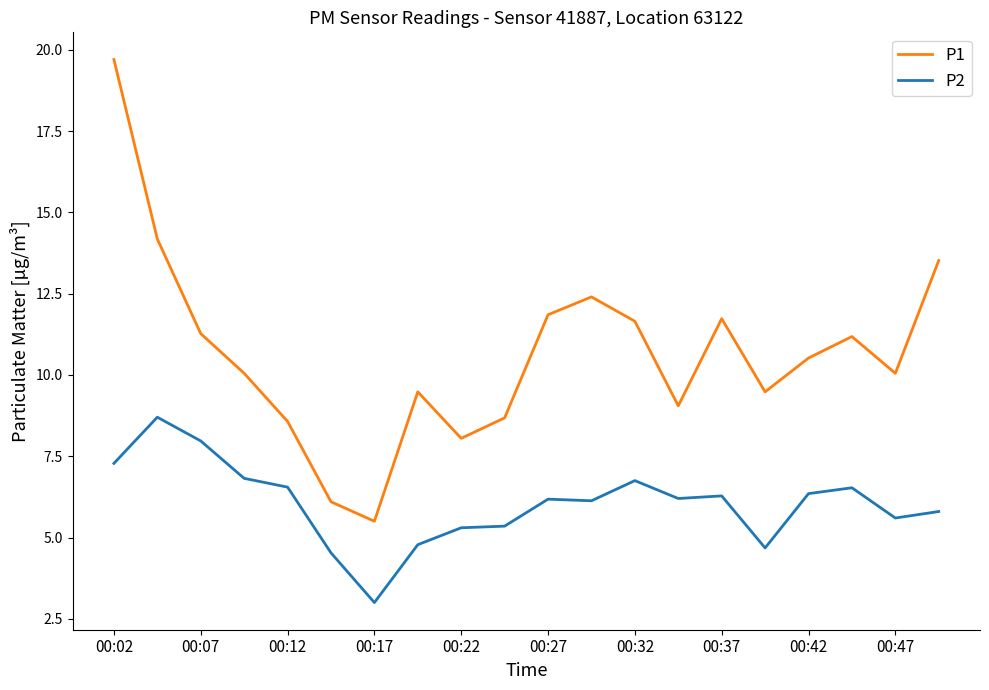

True or false: P1 has more than 2 interior local peaks.

True